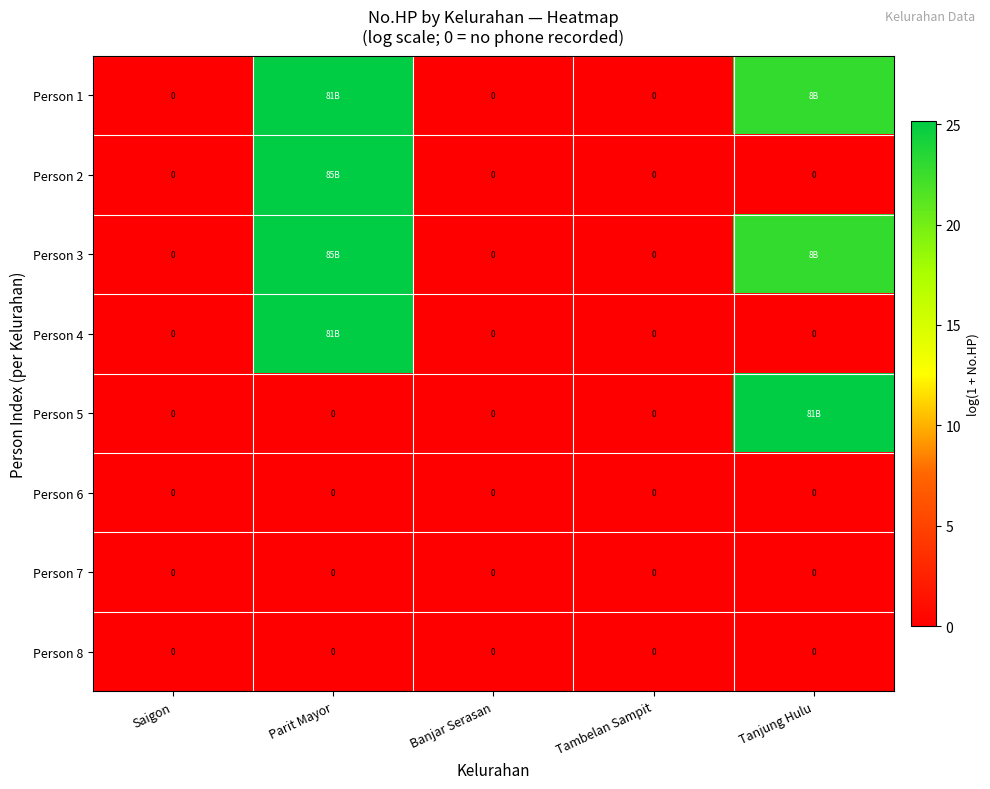

Where is Person 8 nearest to the value 0?

Saigon